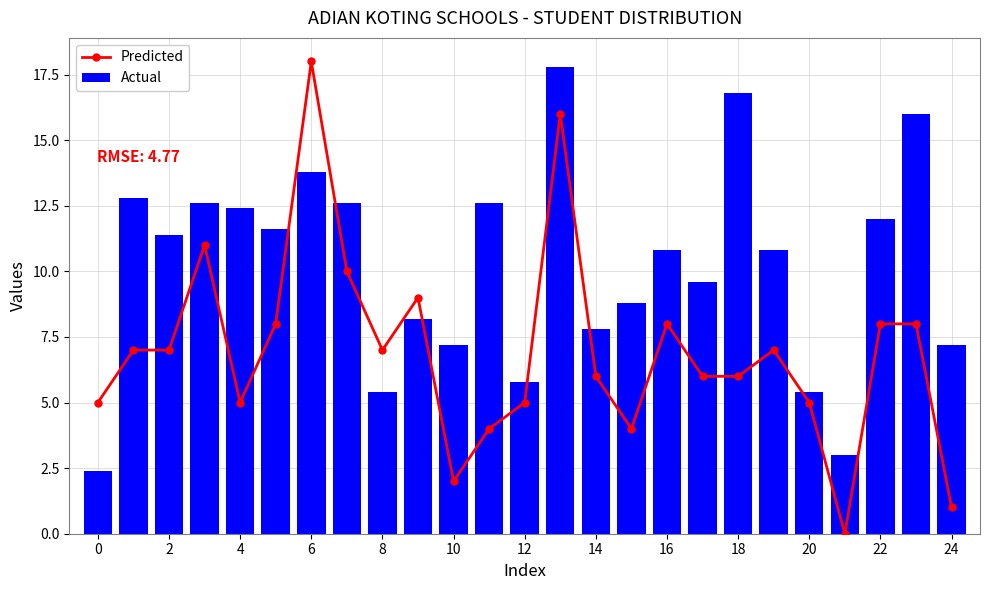

What is the maximum value for Actual?

17.8